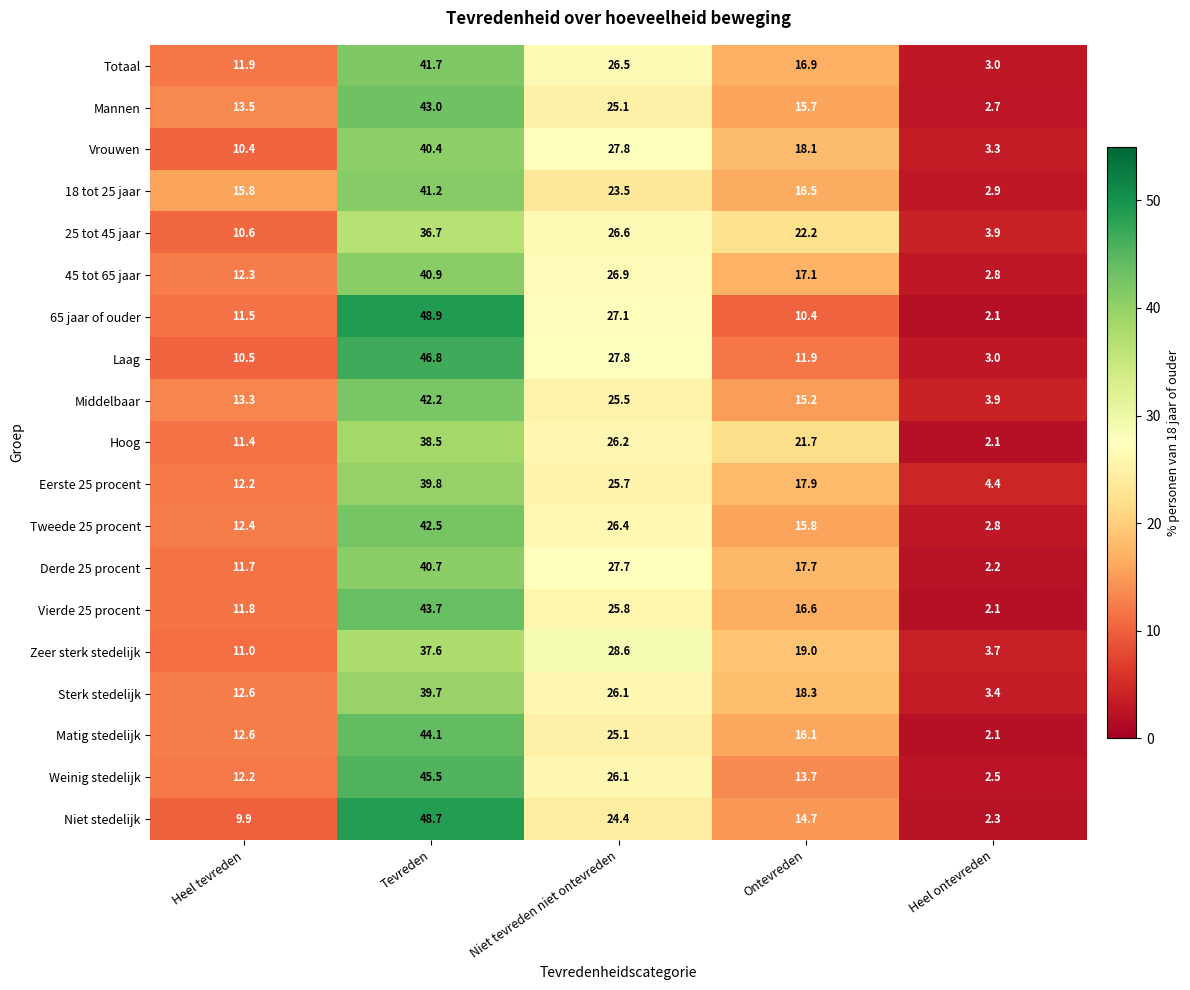

Where does the Totaal series first go above 16?

Tevreden